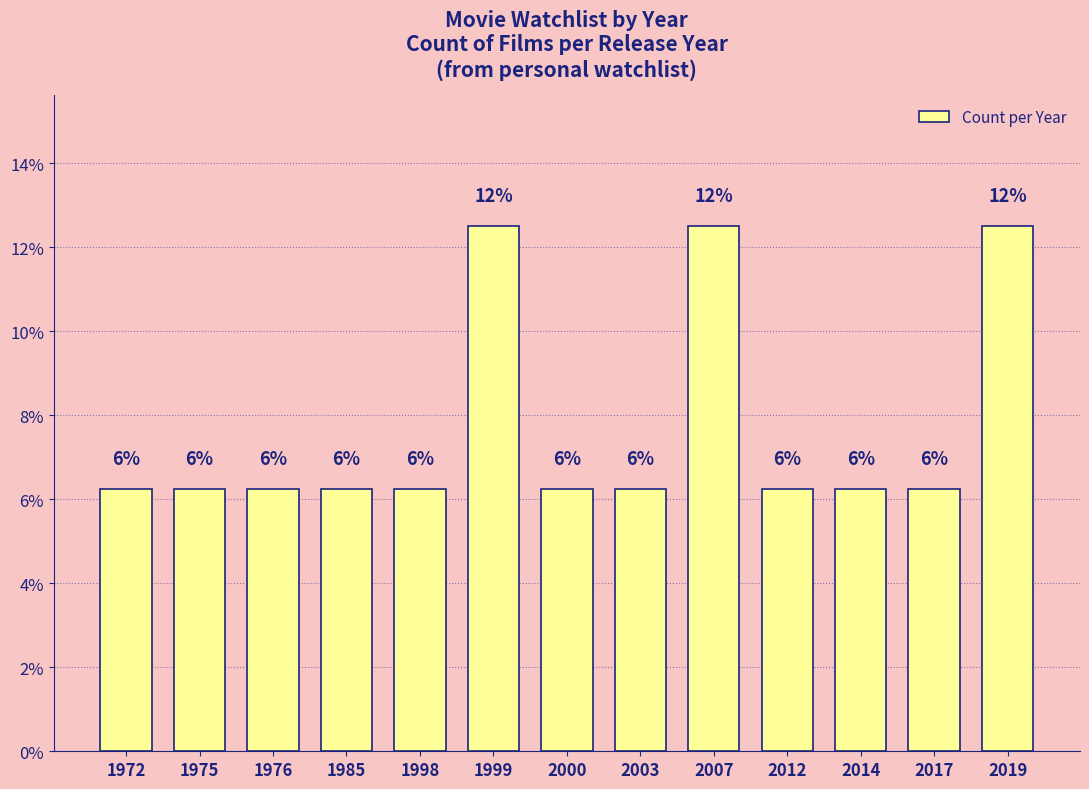

Reading left to right, transcribe all the data shown in this chart.

1972=6.2	1975=6.2	1976=6.2	1985=6.2	1998=6.2	1999=12.5	2000=6.2	2003=6.2	2007=12.5	2012=6.2	2014=6.2	2017=6.2	2019=12.5